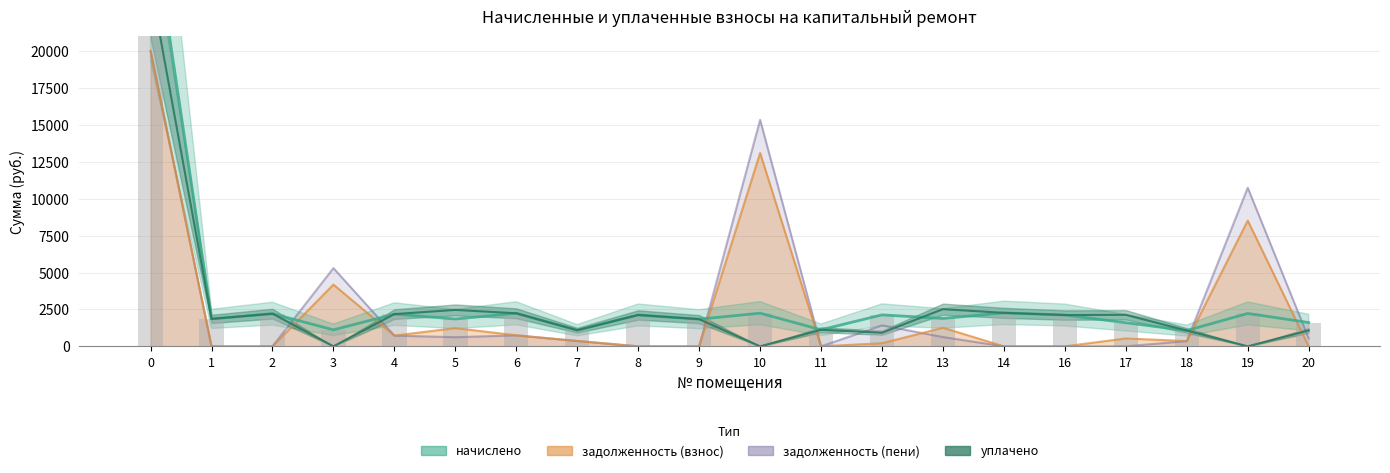

How many values in уплачено are above zero?

17